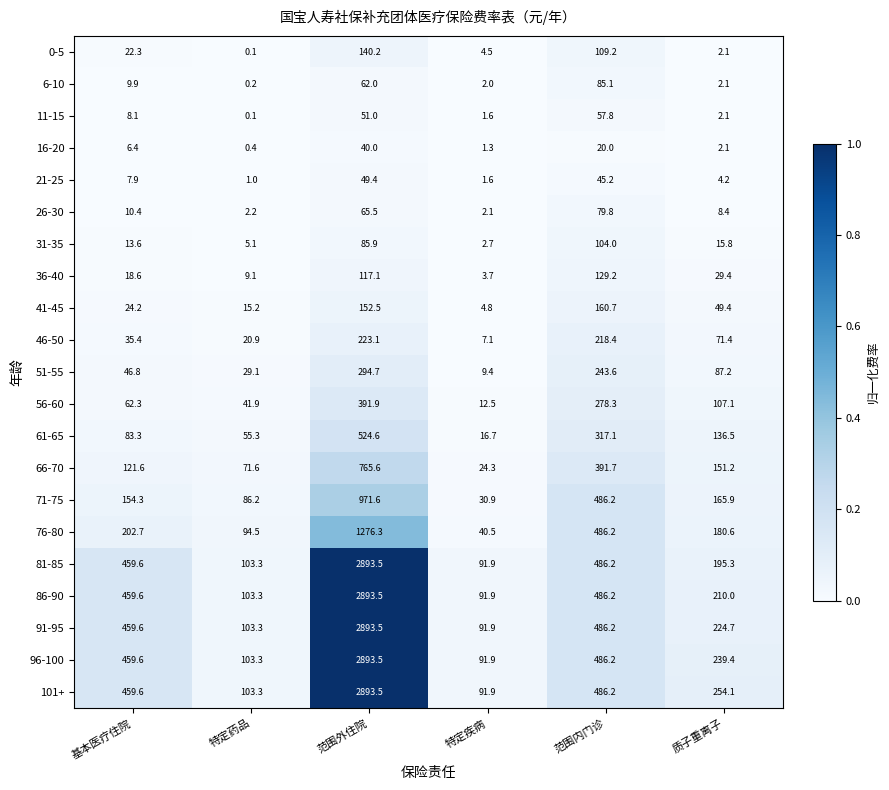

Which category has the highest value across all series?

范围外住院